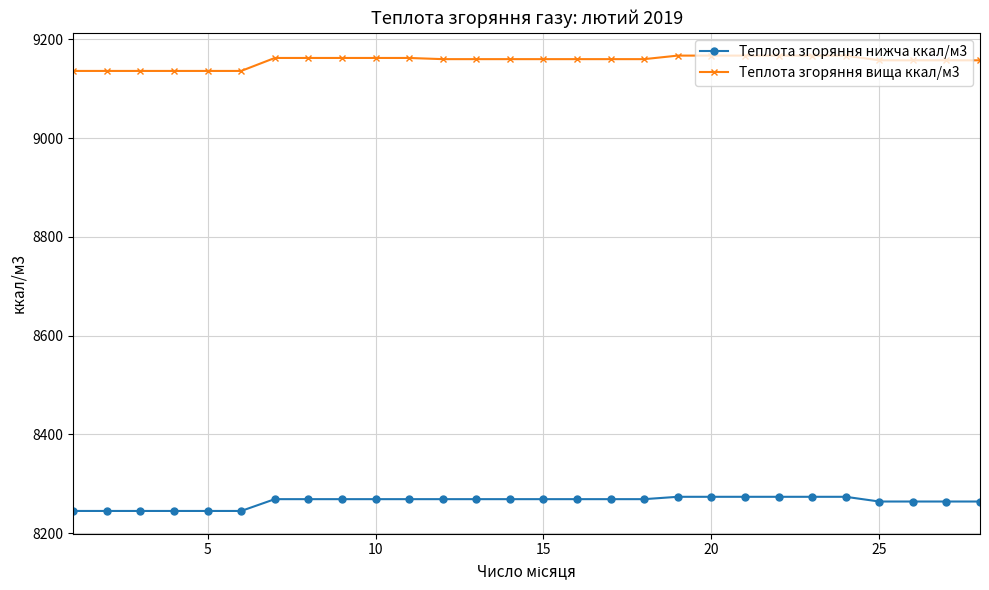

What are all the series names shown in the legend?

Теплота згоряння нижча ккал/м3, Теплота згоряння вища ккал/м3